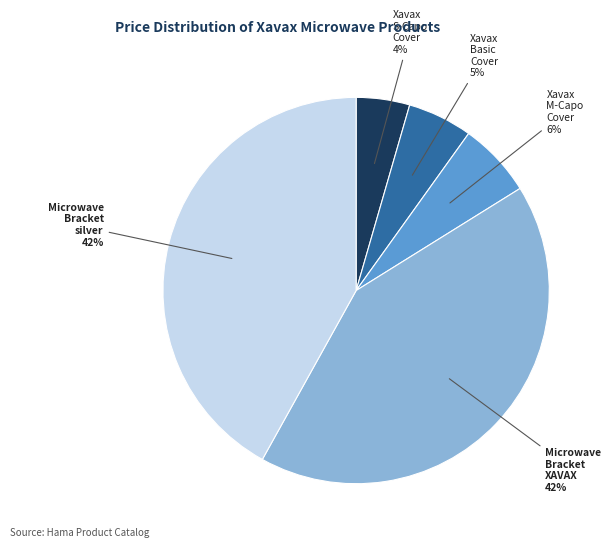

Do Xavax M-Capo Cover and Xavax S-Capo Cover together represent more than half of the pie?

No